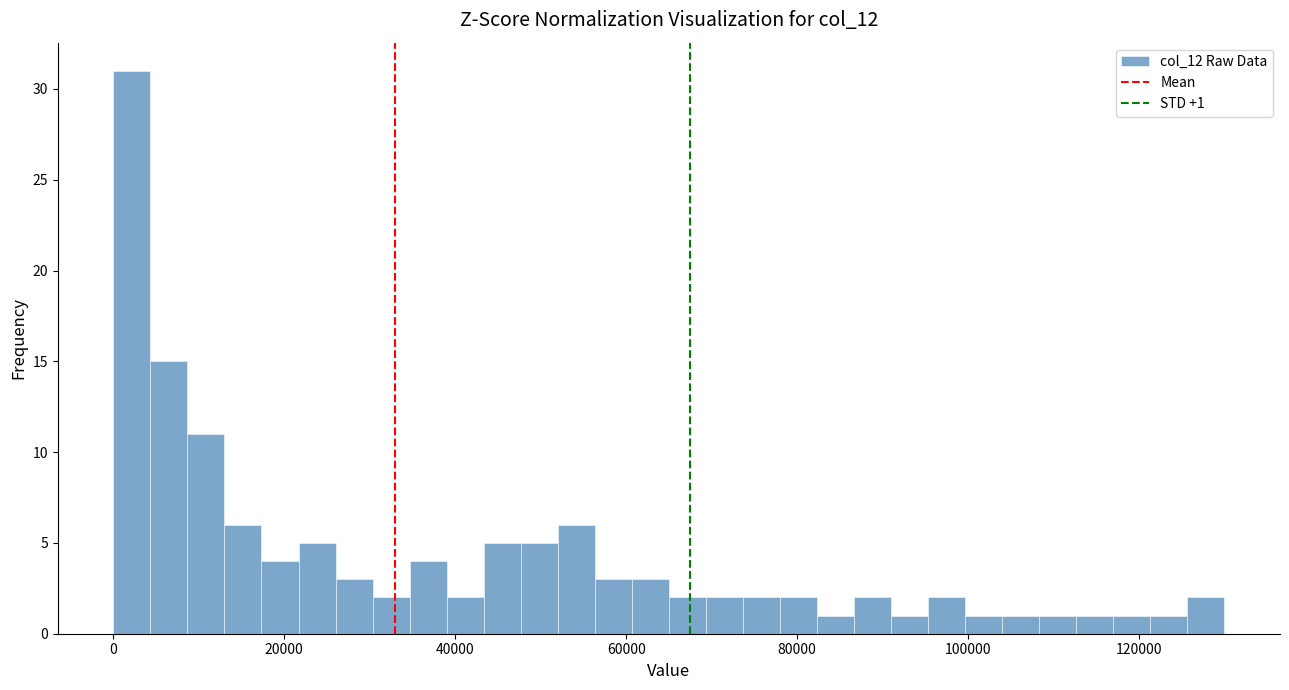

Around what value on the x-axis is the tallest bar? Give the approximate position of its centre, as read against the axis.

2000